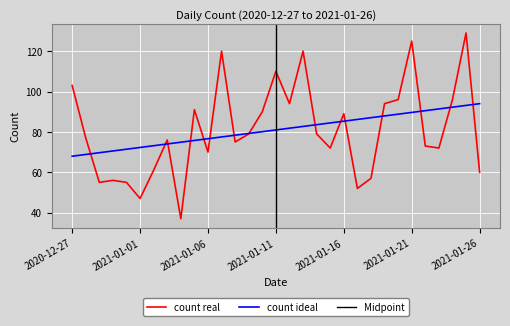

What is the label of the 12th point from the left?

2021-01-07